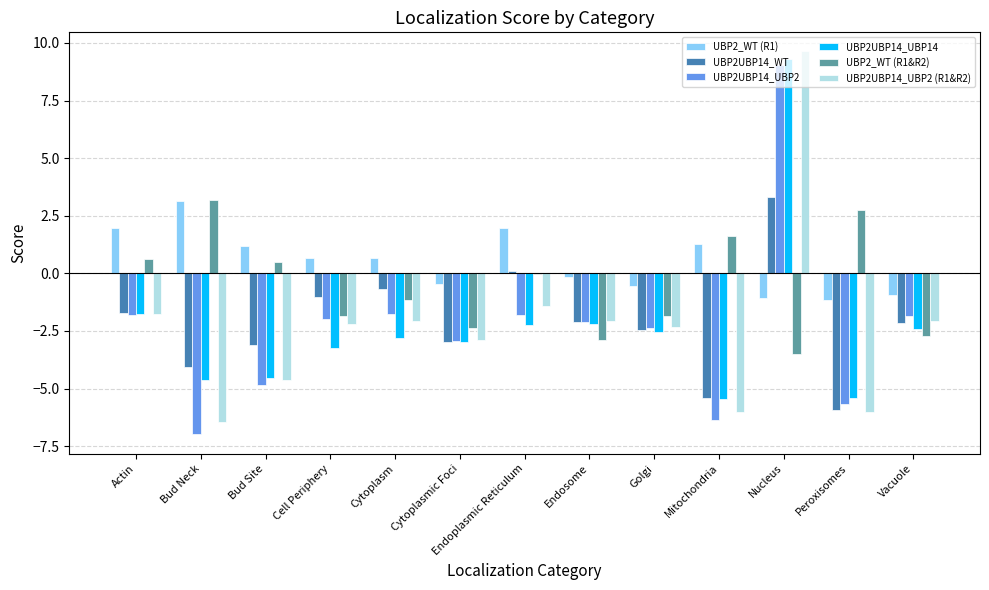

How many values in UBP2UBP14_UBP2 are above zero?

1